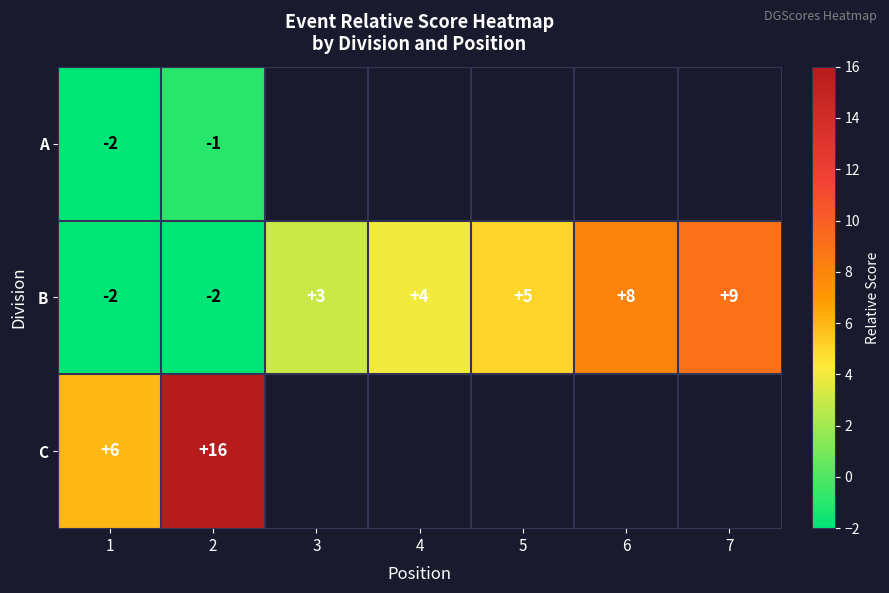

What is the total value across all series at 2?

13